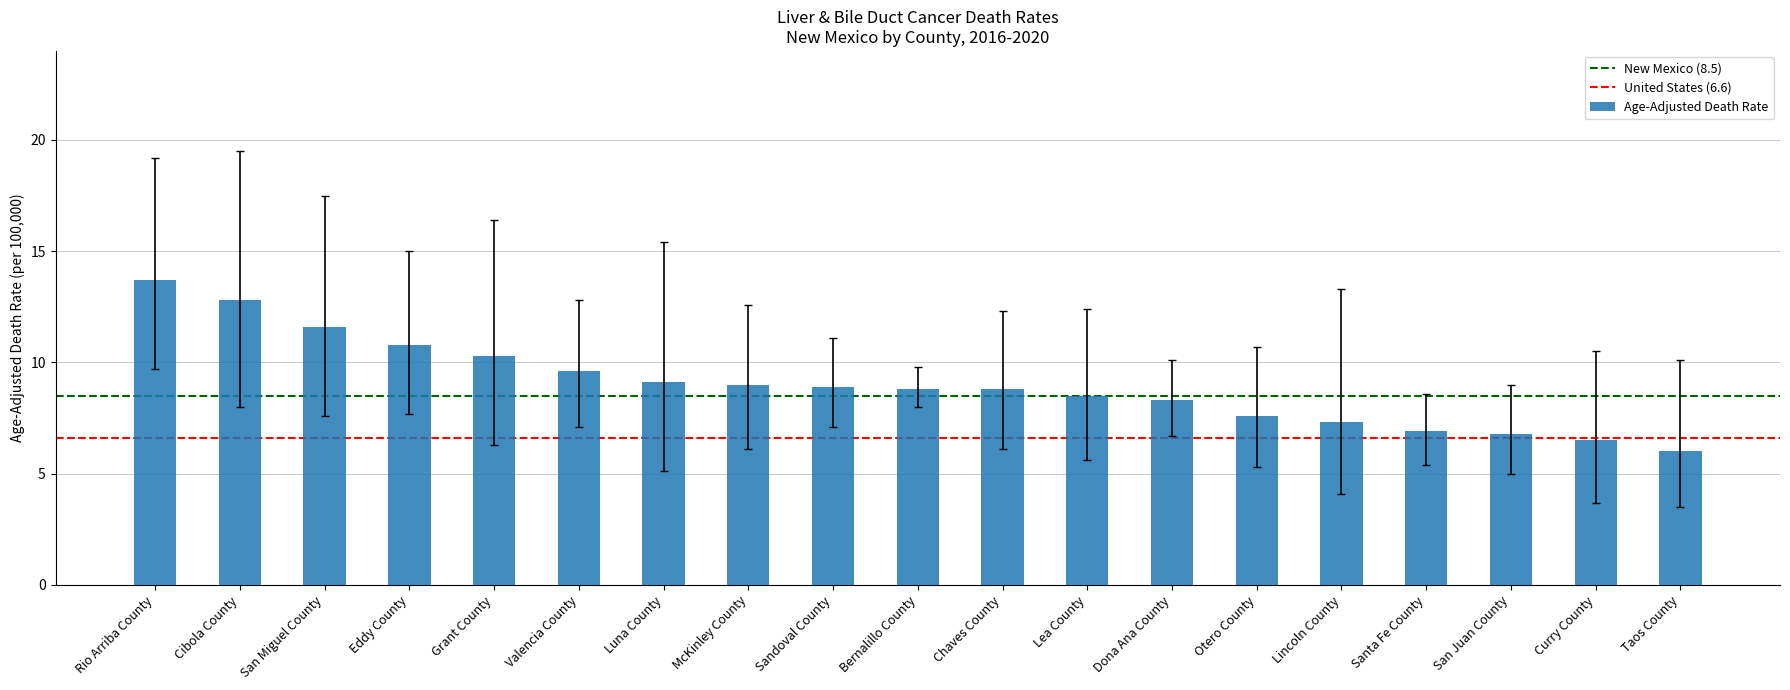

Where does the data first go above 8?

Rio Arriba County